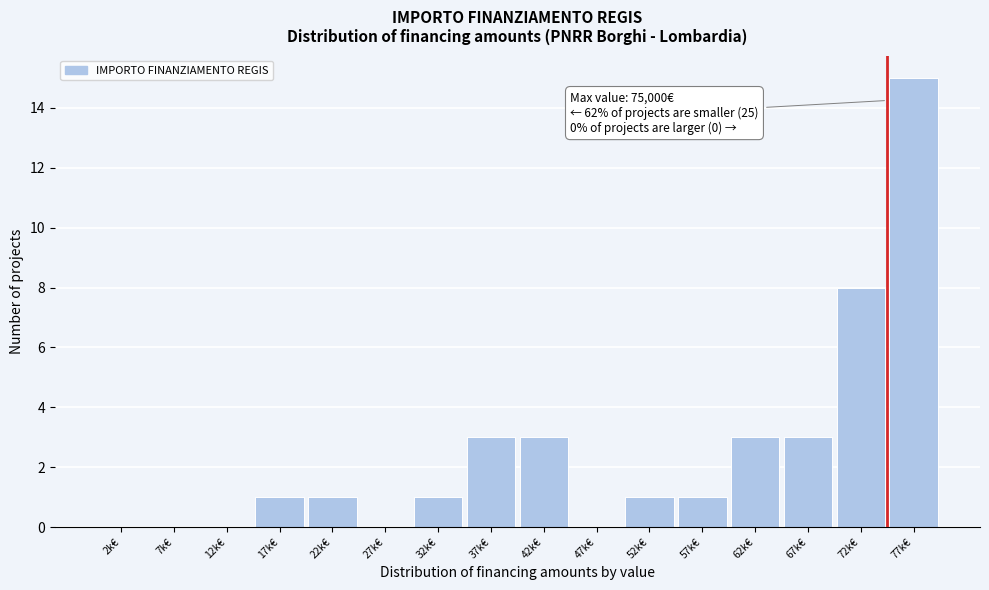

Reading left to right, list all the values displayed in this chart.

2k€=0	7k€=0	12k€=0	17k€=1	22k€=1	27k€=0	32k€=1	37k€=3	42k€=3	47k€=0	52k€=1	57k€=1	62k€=3	67k€=3	72k€=8	77k€=15